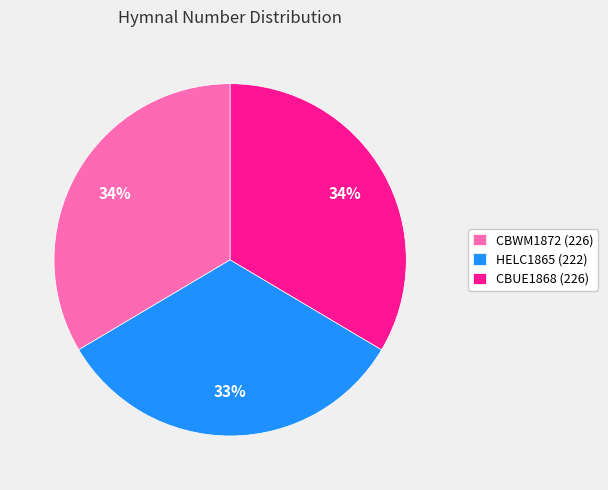

True or false: HELC1865 (222) accounts for 33% of the total.

True